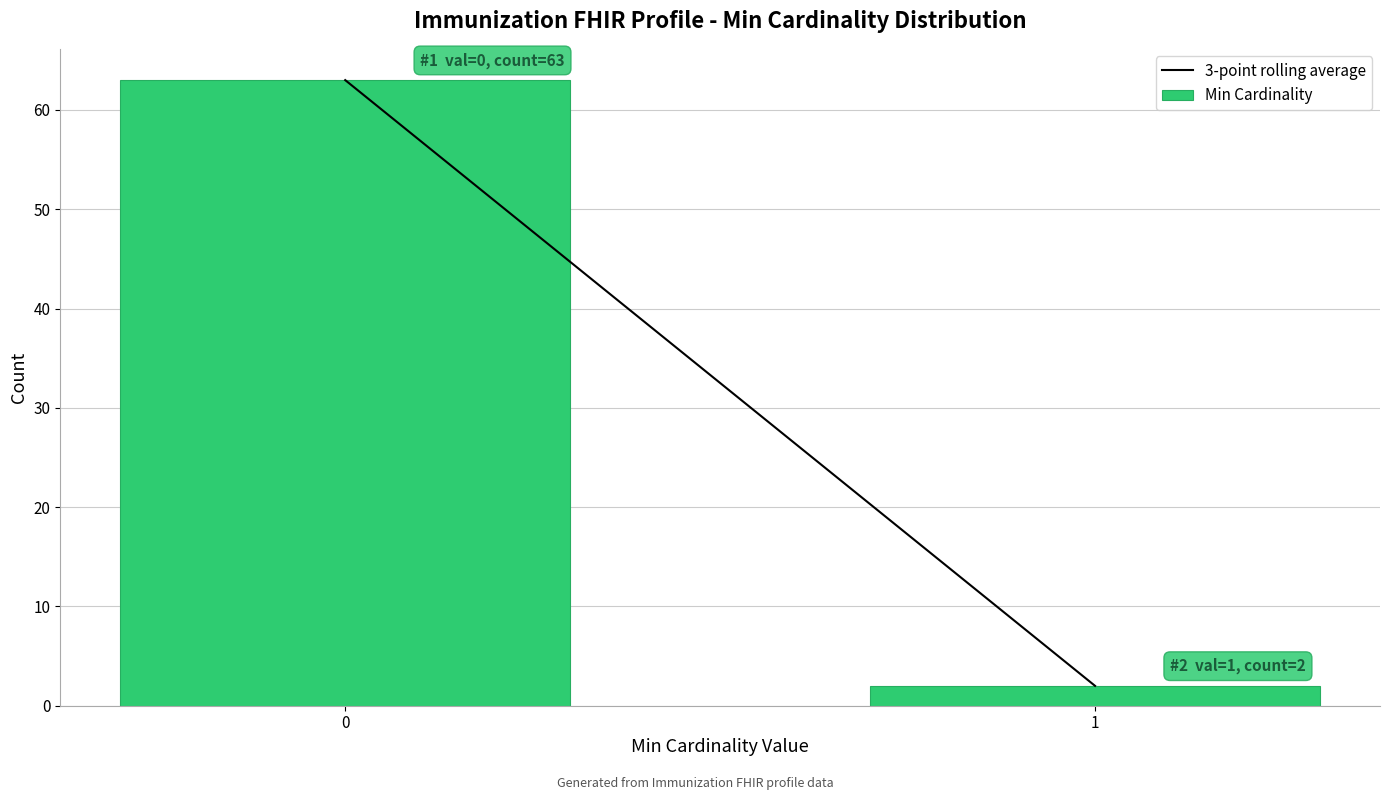

Reading left to right, what are all the values shown in this chart?

0=63	1=2